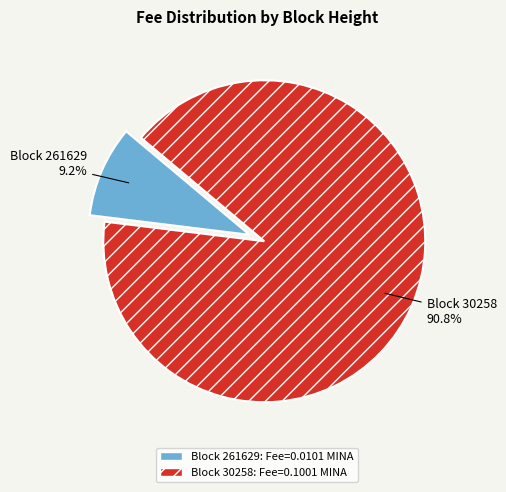

Is there a majority slice in this chart?

Yes